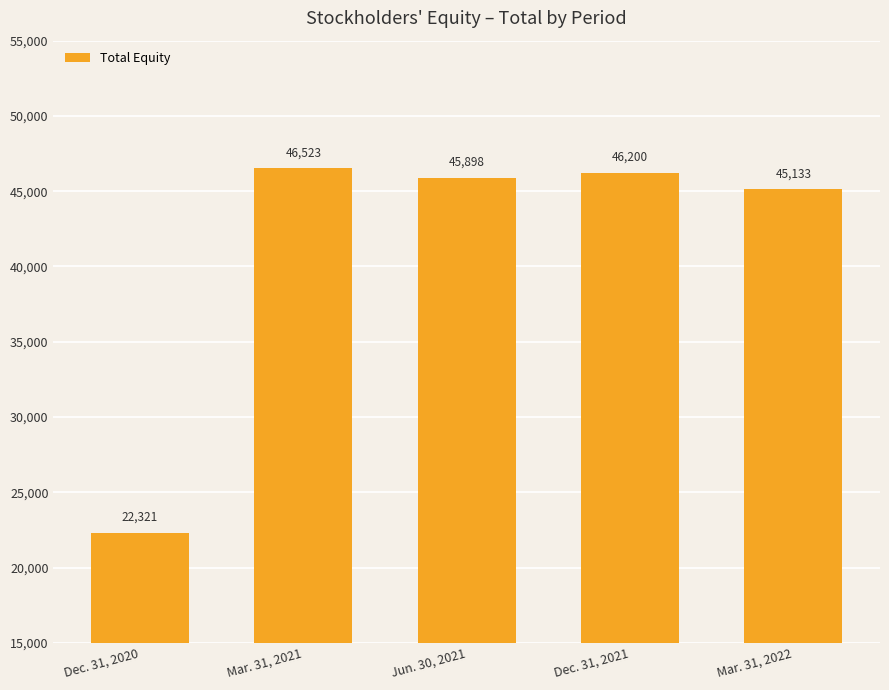

What position from the left is Jun. 30, 2021?

3